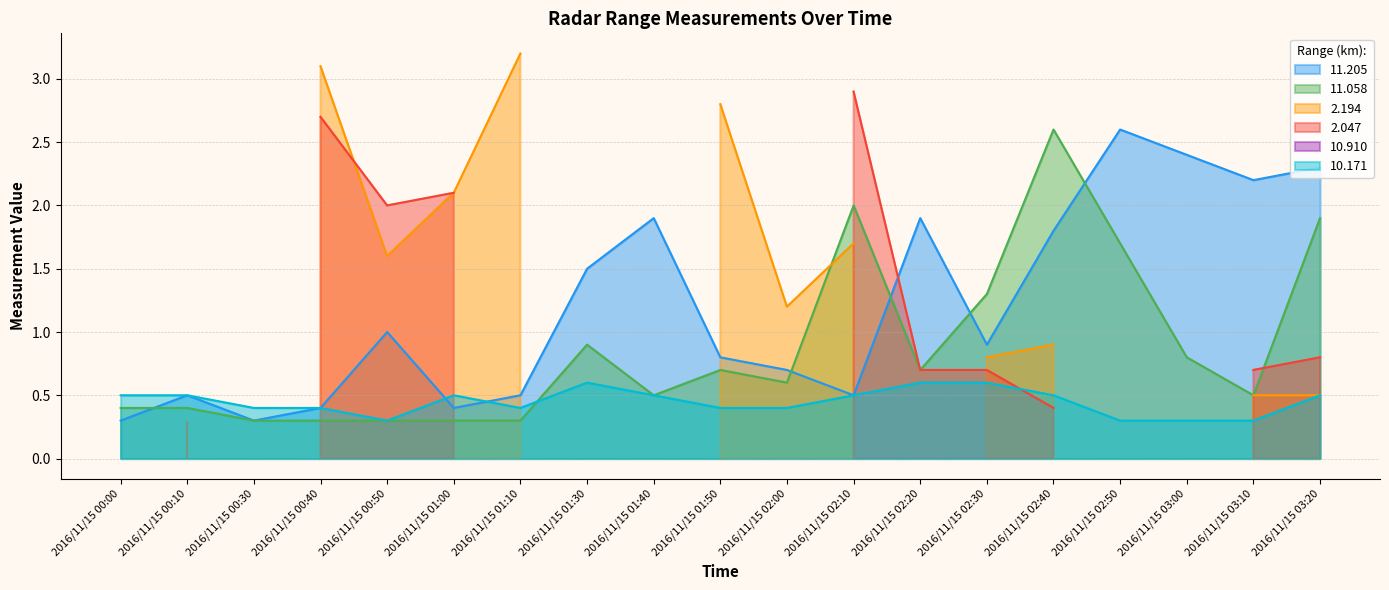

Which has a higher value, 2016/11/15 00:00 or 2016/11/15 00:40?

2016/11/15 00:40